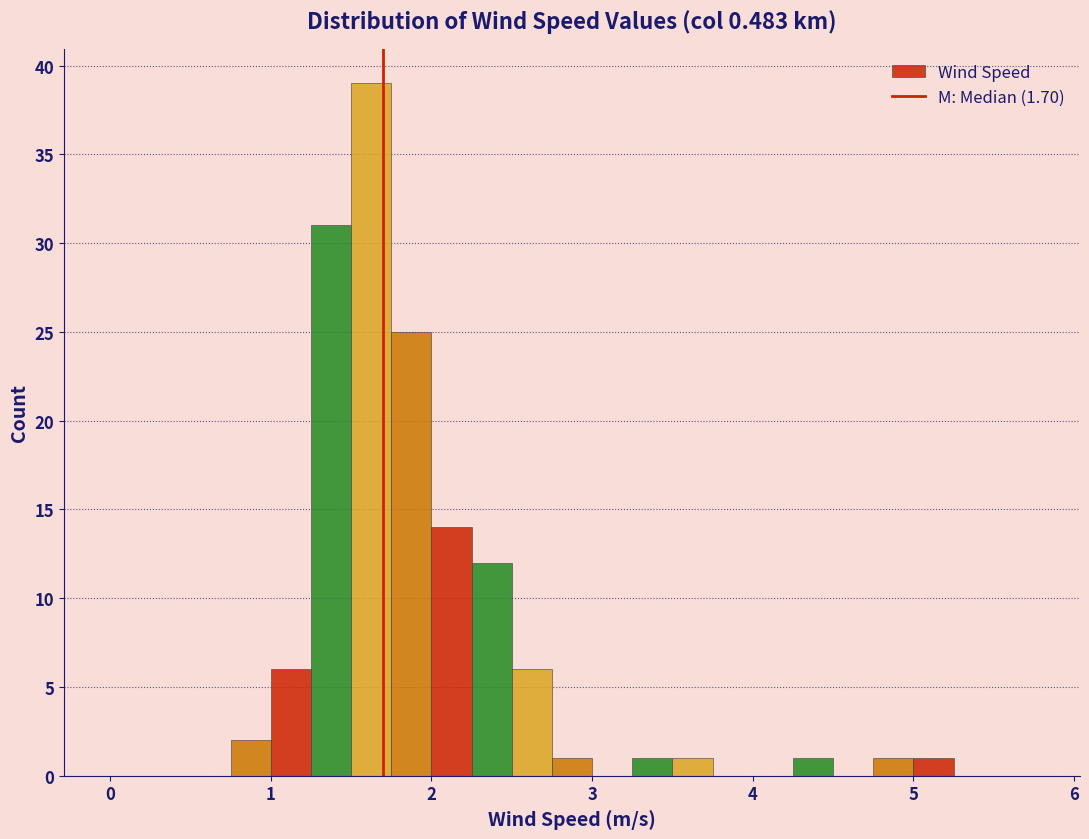

Read against the x-axis, roughly where is the centre of the tallest bar?

1.6